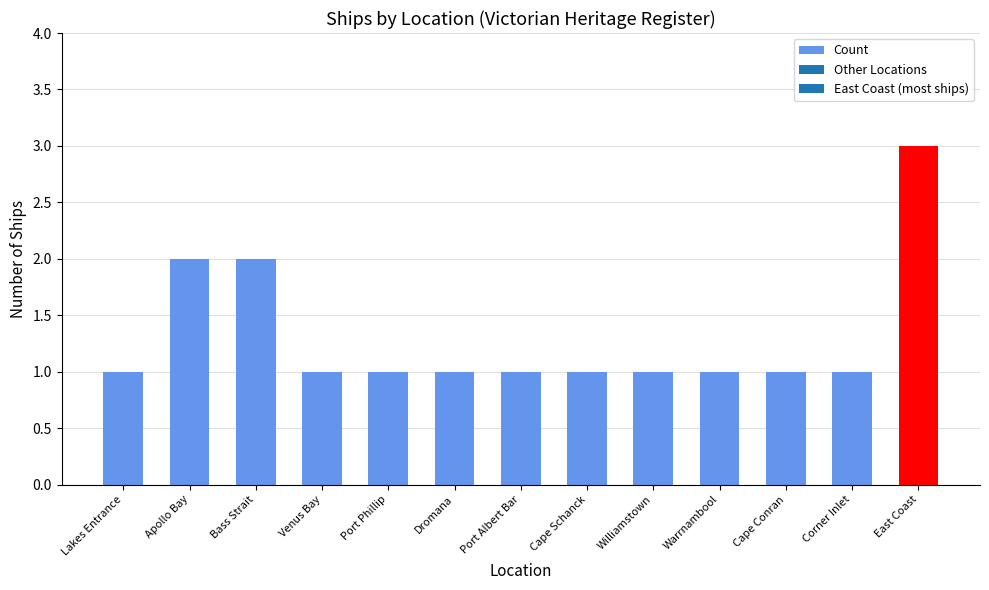

Reading left to right, list all the values displayed in this chart.

1	2	2	1	1	1	1	1	1	1	1	1	3